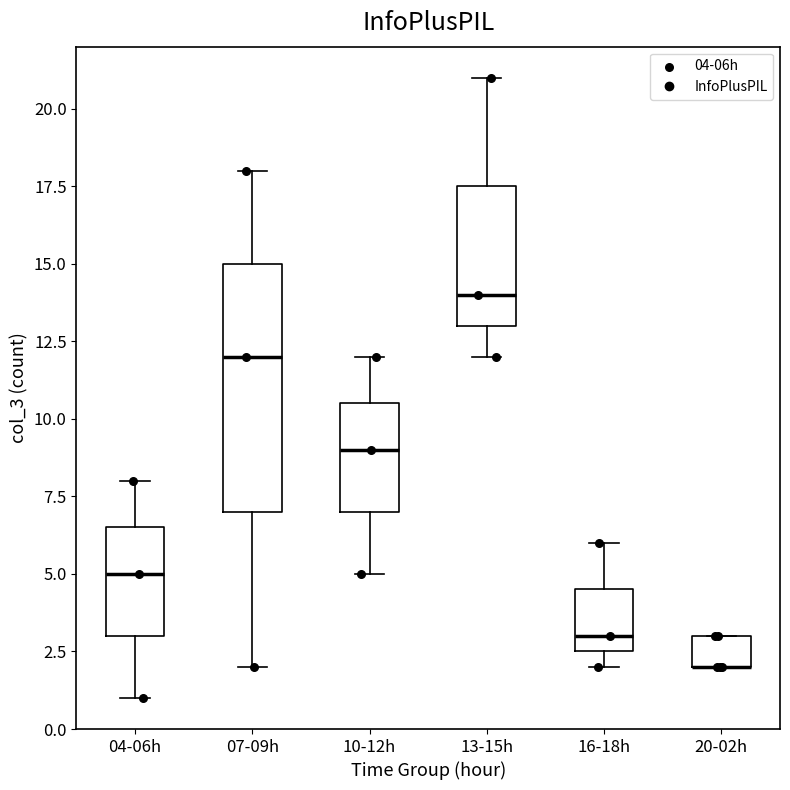

Reading left to right, read every box against the y-axis: the position of its median line, the range the box covers, and the ends of its whiskers. The values are not printed on the chart, so give them approximately, as read against the axis.

04-06h: median 5.0, box 3.0 to 6.5, whiskers 1.0 to 8.0
07-09h: median 12.0, box 7.0 to 15.0, whiskers 2.0 to 18.0
10-12h: median 9.0, box 7.0 to 10.5, whiskers 5.0 to 12.0
13-15h: median 14.0, box 13.0 to 17.5, whiskers 12.0 to 21.0
16-18h: median 3.0, box 2.5 to 4.5, whiskers 2.0 to 6.0
20-02h: median 2.0 (drawn on the box's lower edge), box 2.0 to 3.0, whiskers 2.0 to 3.0